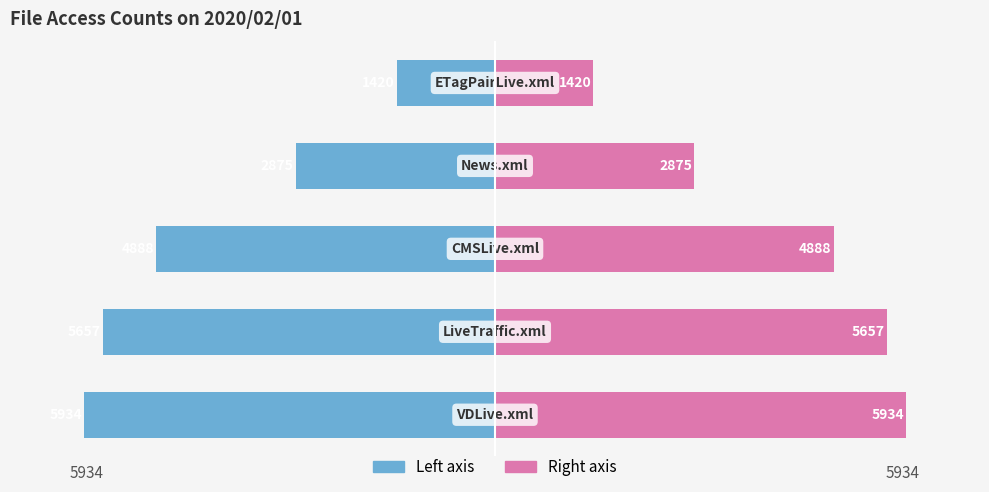

What is the average value of the col_2 (left) series?

-4155